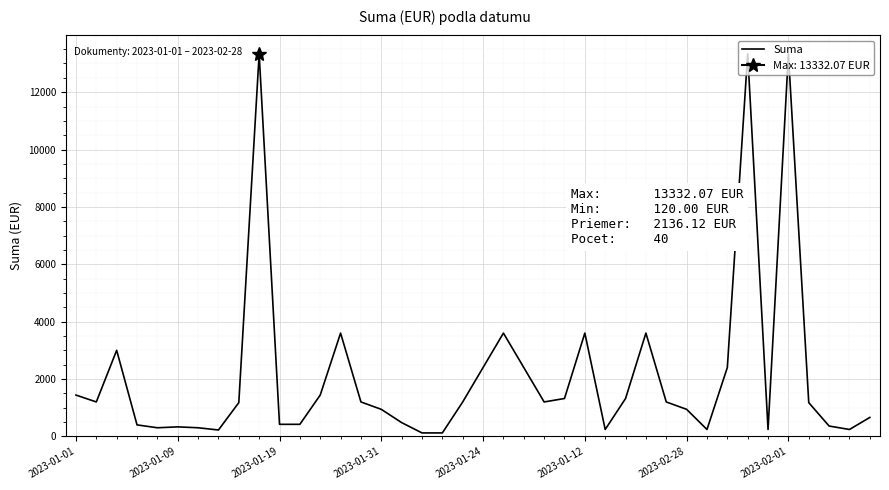

What is the approximate value at 23?

1200.0